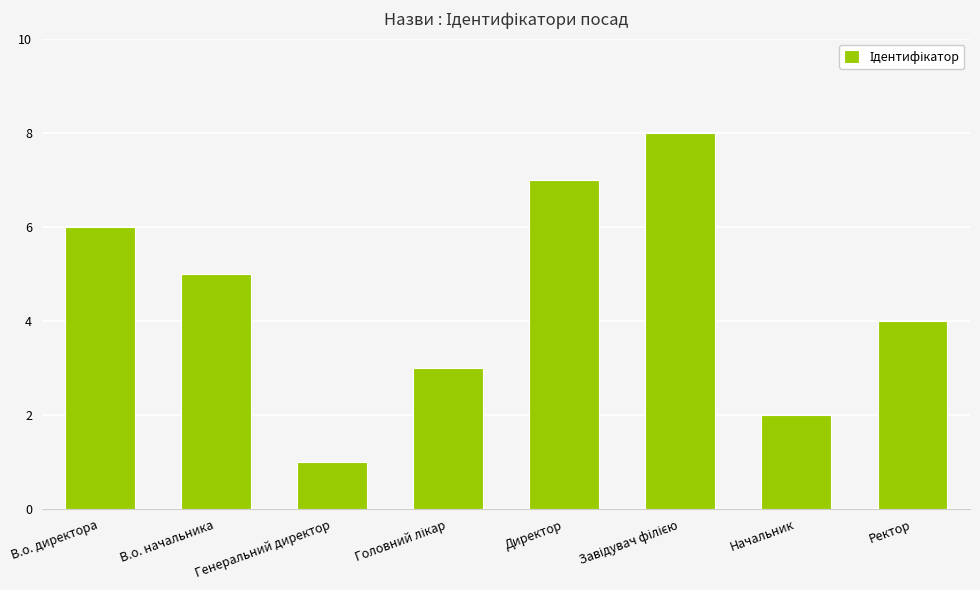

What is the difference between the maximum and minimum values?

7